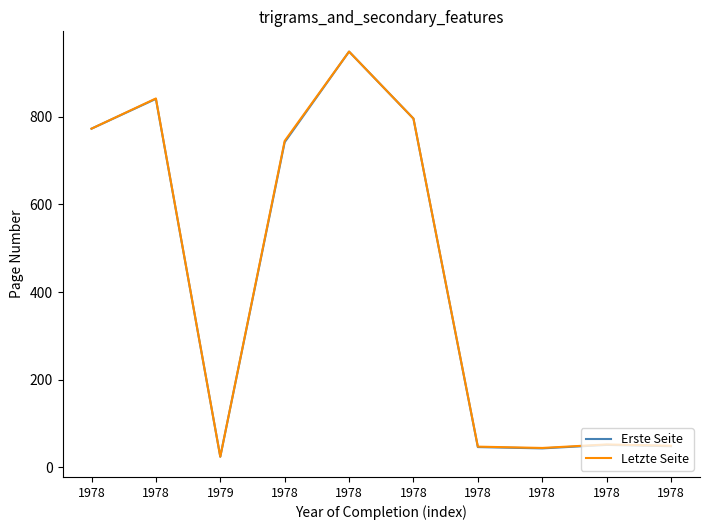

What are all the series names shown in the legend?

Erste Seite, Letzte Seite